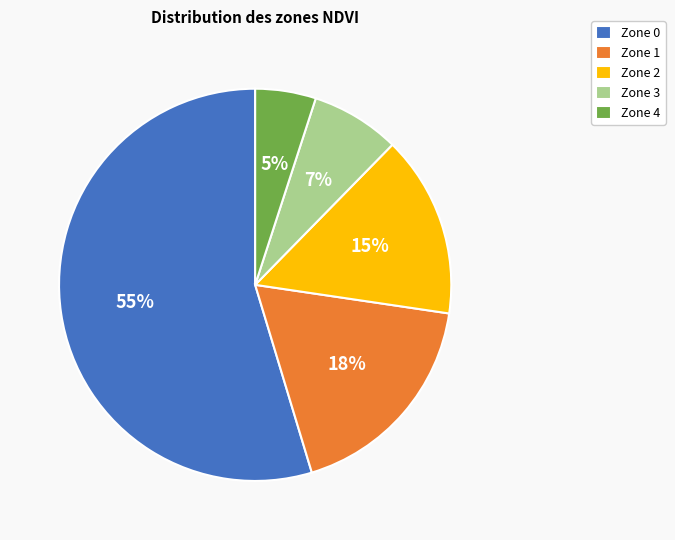

Is Zone 1 the majority of the pie?

No